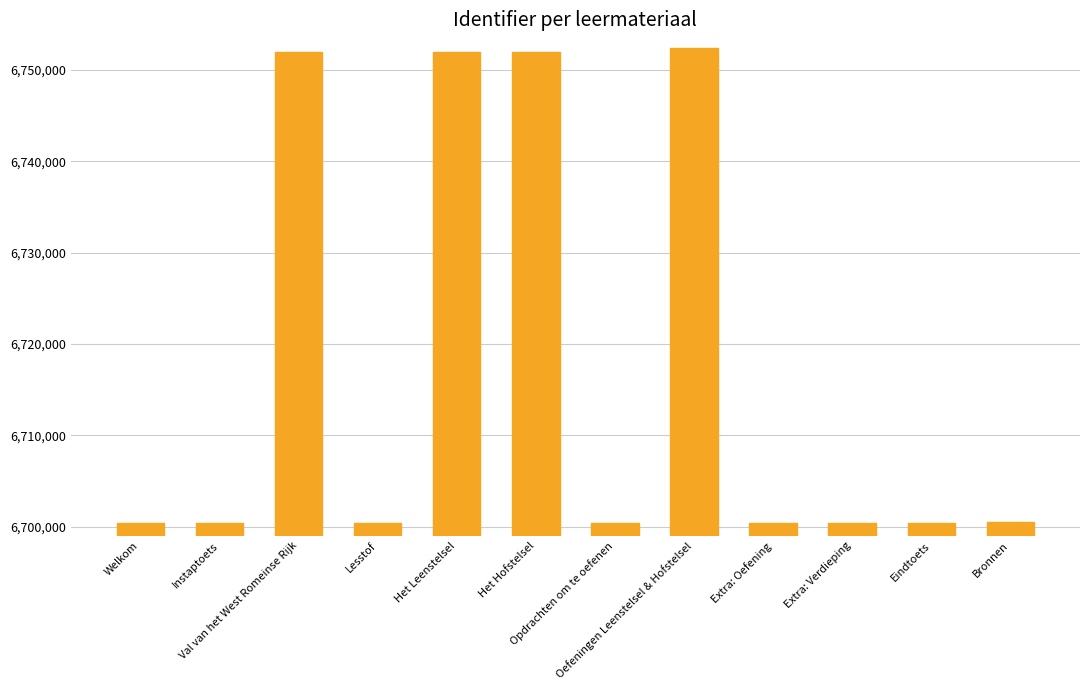

What is the ratio of the value at Opdrachten om te oefenen to the value at Het Leenstelsel?

1.0